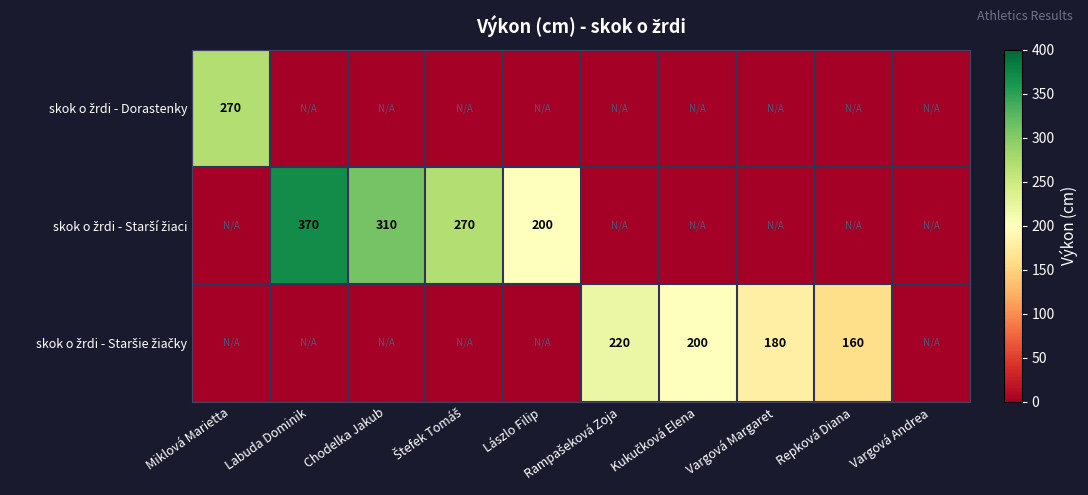

Which series changed the most between Miklová Marietta and Lászlo Filip?

skok o žrdi - Dorastenky